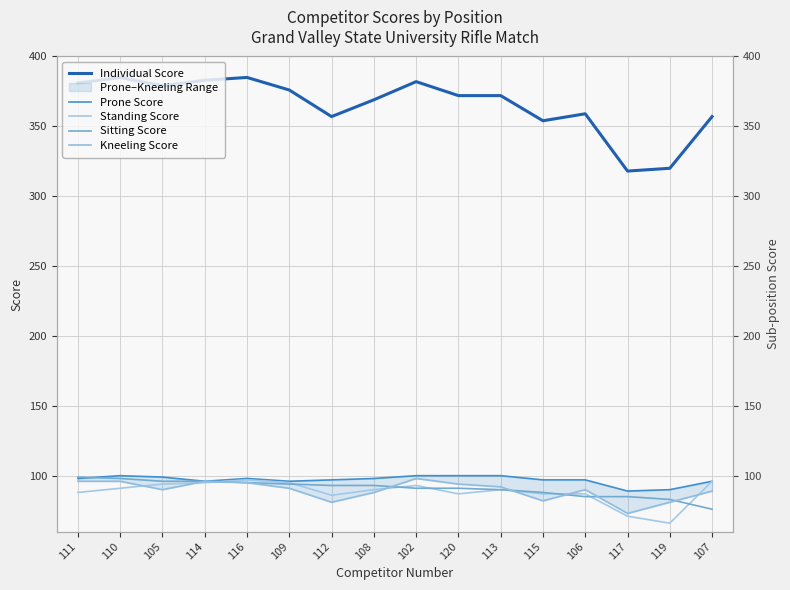

What is the value of the Kneeling Score point at the 1st from the left?

96